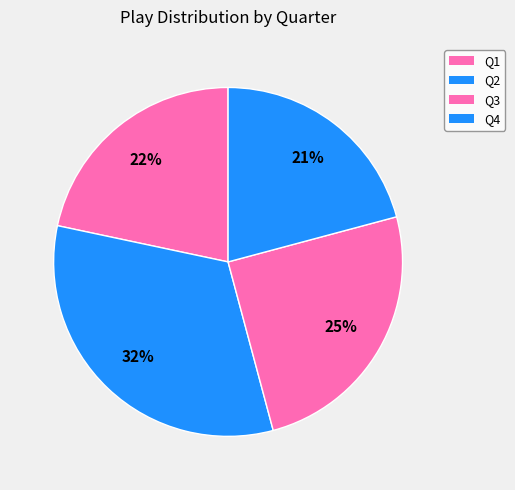

What percentage is the Q2 slice, to the nearest percent?

32%